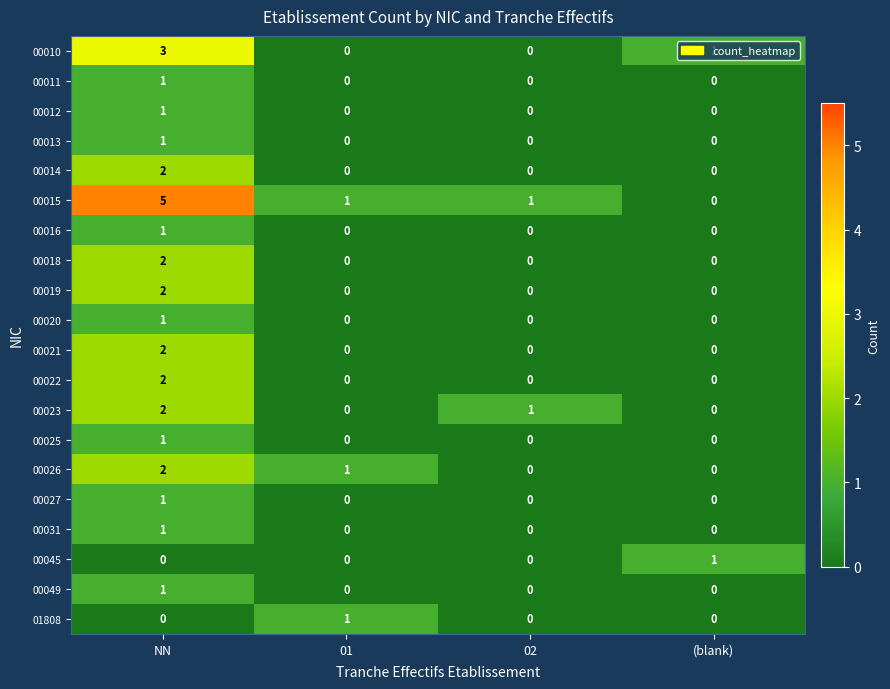

Count the number of data series in this chart.

20